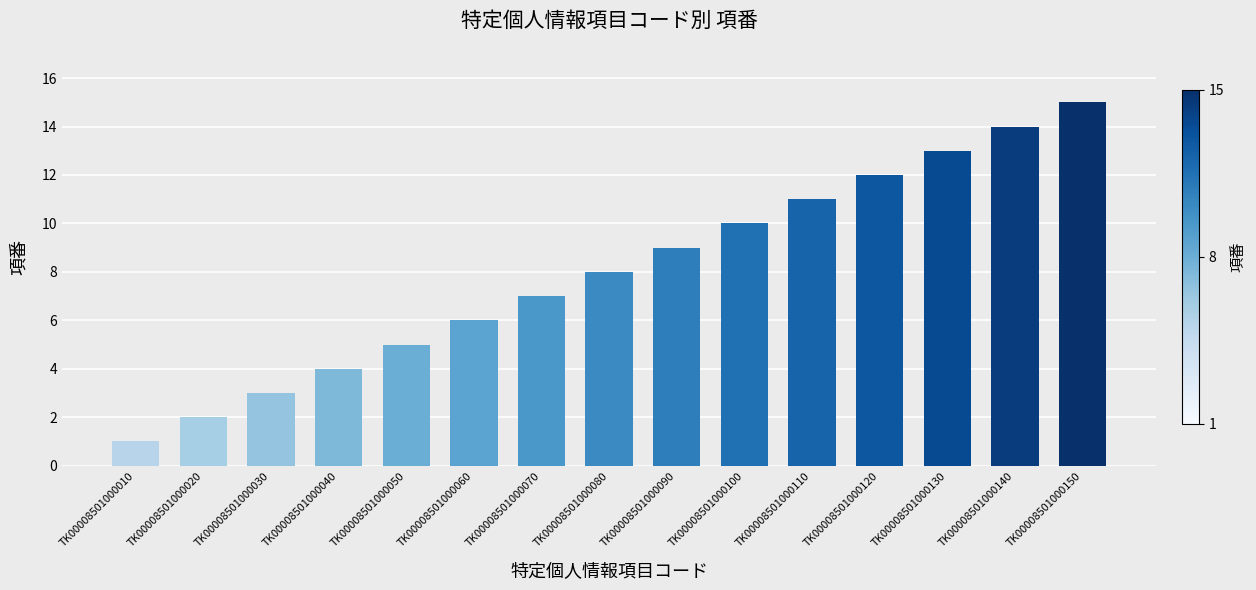

The value at TK00008501000100 is 10. True or false?

True